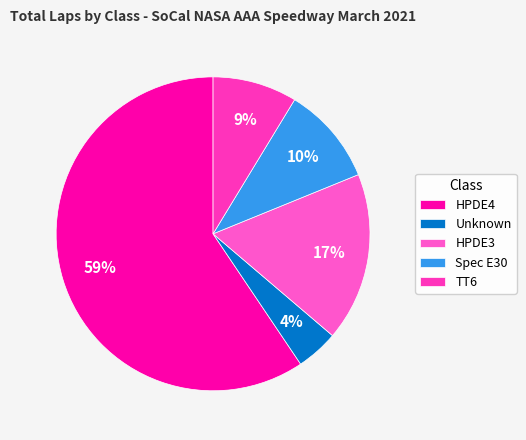

Which has a higher value, HPDE4 or HPDE3?

HPDE4